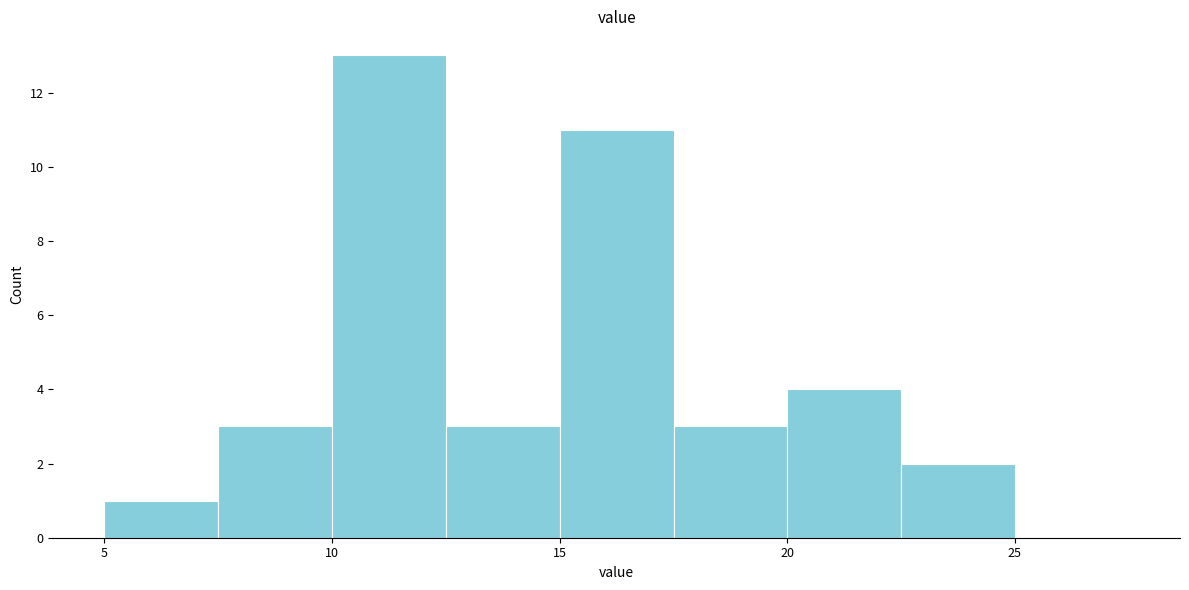

Over which range of the x-axis is the bar tallest?

10.0 to 12.5